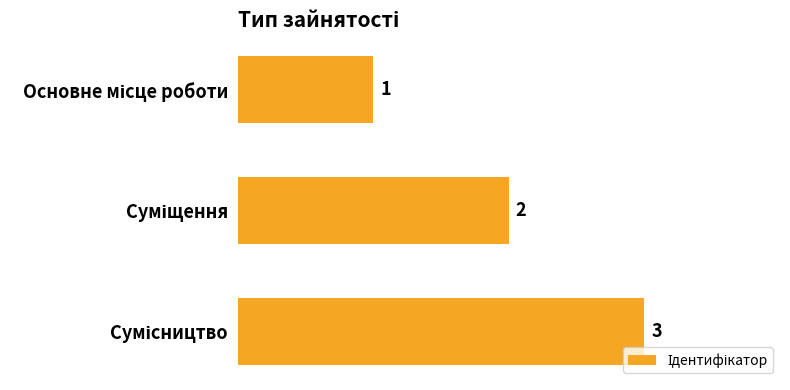

How many values are between 1 and 3?

3